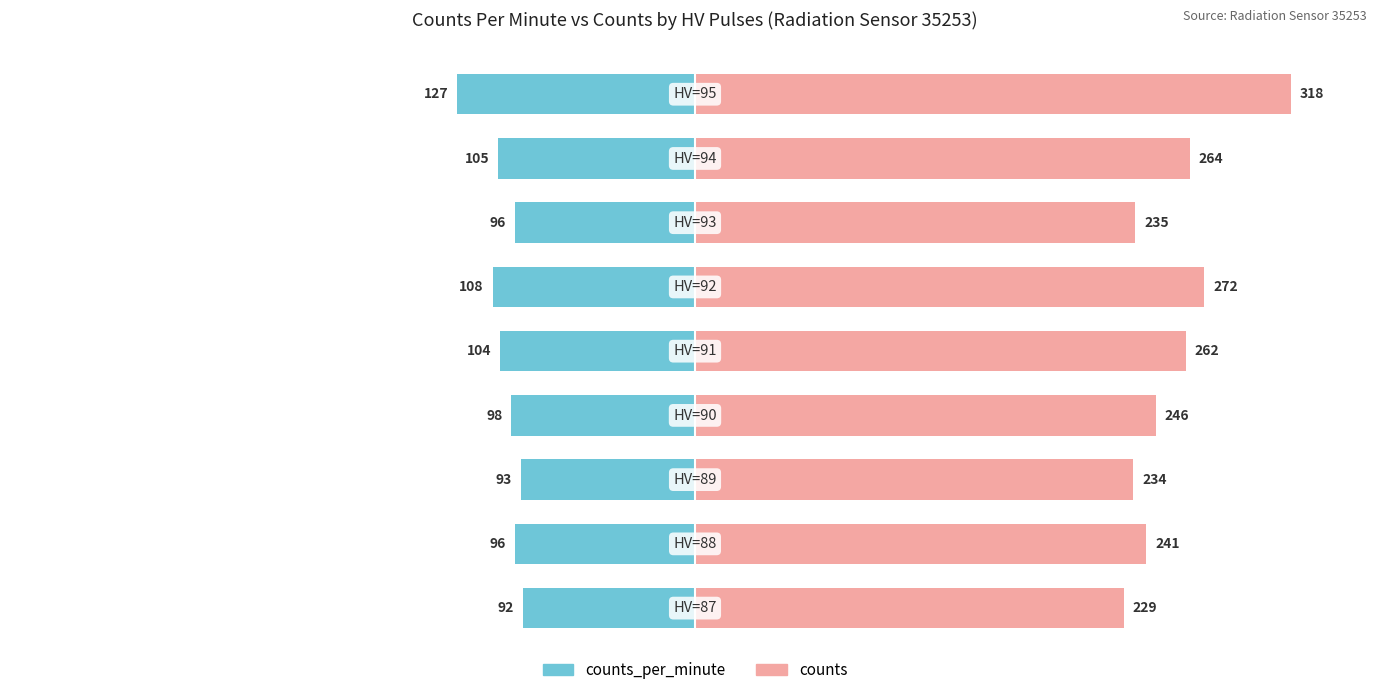

At how many categories does at least one series exceed -38?

9